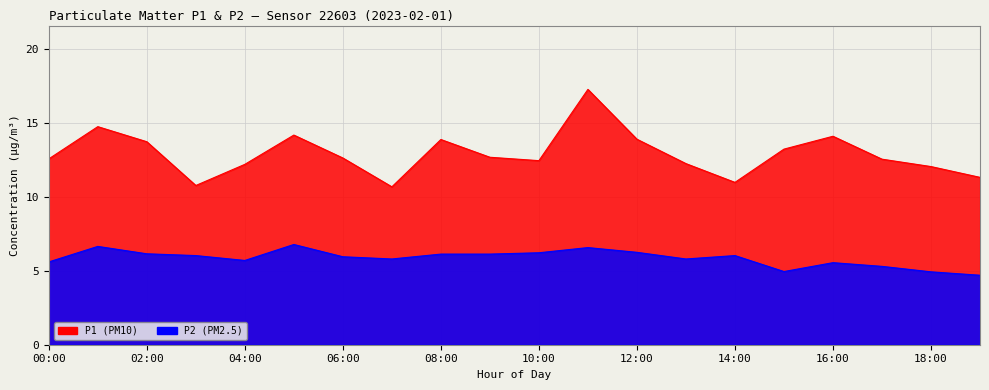

Rank the series by their average value, from highest to lowest.

P1, P2